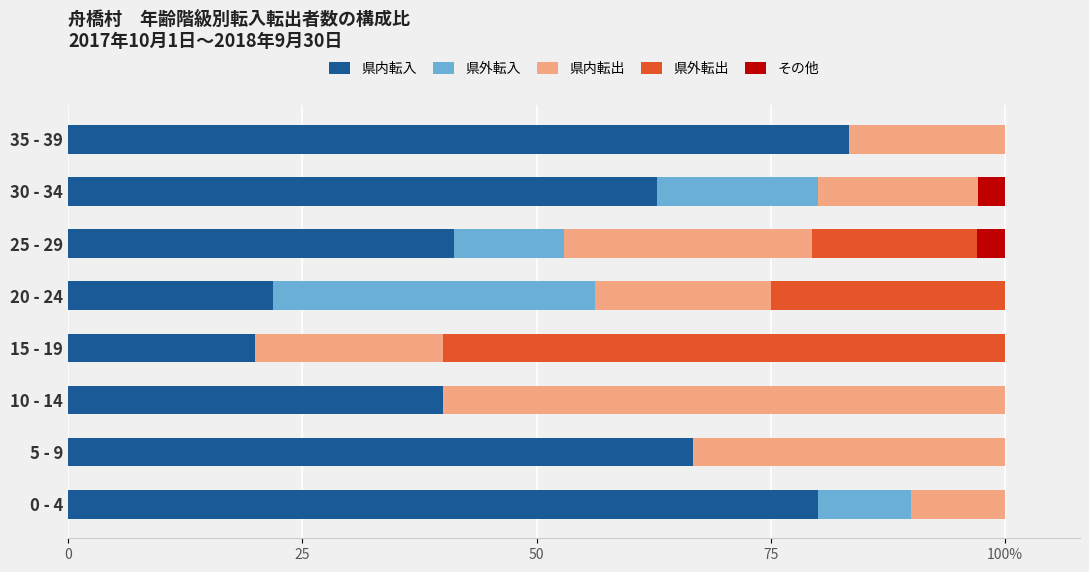

What is the average value of the 県内転入 series?

52.0